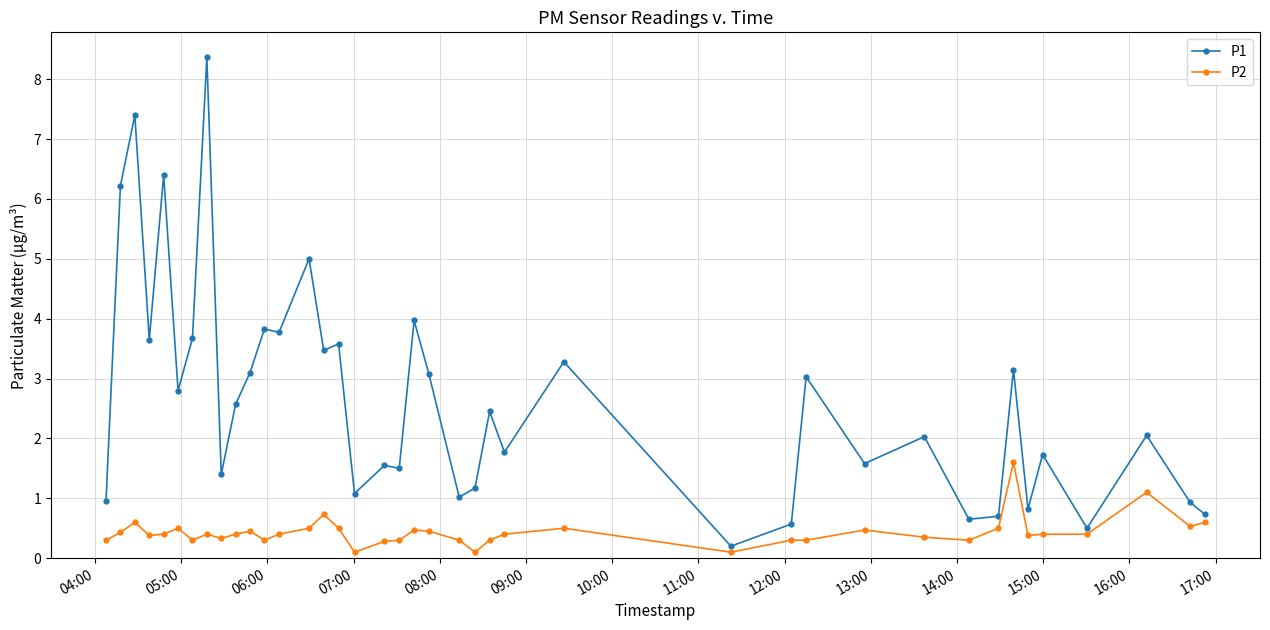

What is the value of the P1 point at the 11th from the left?

3.1